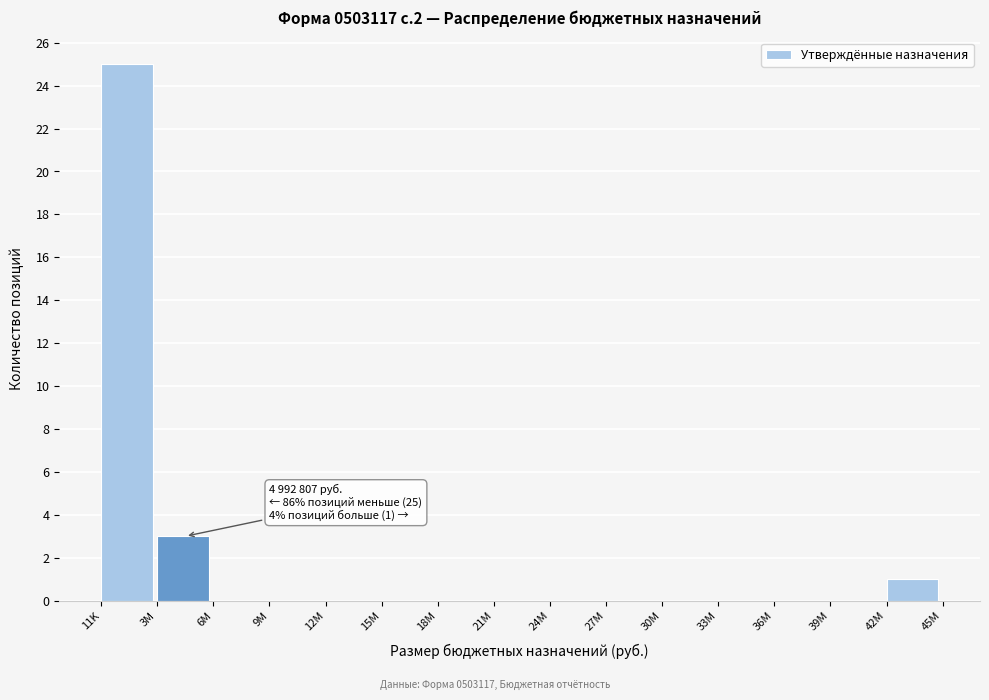

Reading left to right, list all the values displayed in this chart.

11K=25	3M=3	6M=0	9M=0	12M=0	15M=0	18M=0	21M=0	24M=0	27M=0	30M=0	33M=0	36M=0	39M=0	42M=1